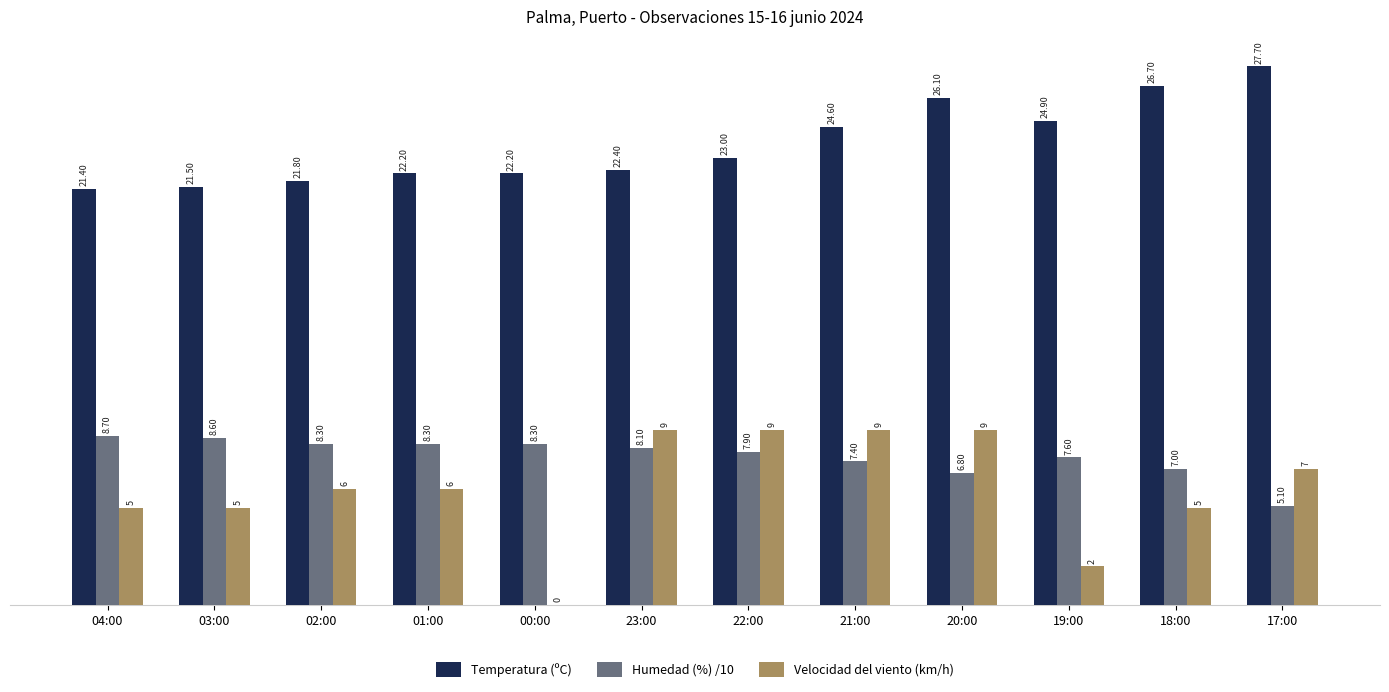

Reading left to right, extract all data points from this chart.

Temperatura (ºC): 21.4	21.5	21.8	22.2	22.2	22.4	23.0	24.6	26.1	24.9	26.7	27.7
Humedad (%) /10: 8.7	8.6	8.3	8.3	8.3	8.1	7.9	7.4	6.8	7.6	7.0	5.1
Velocidad del viento (km/h): 5.0	5.0	6.0	6.0	0.0	9.0	9.0	9.0	9.0	2.0	5.0	7.0